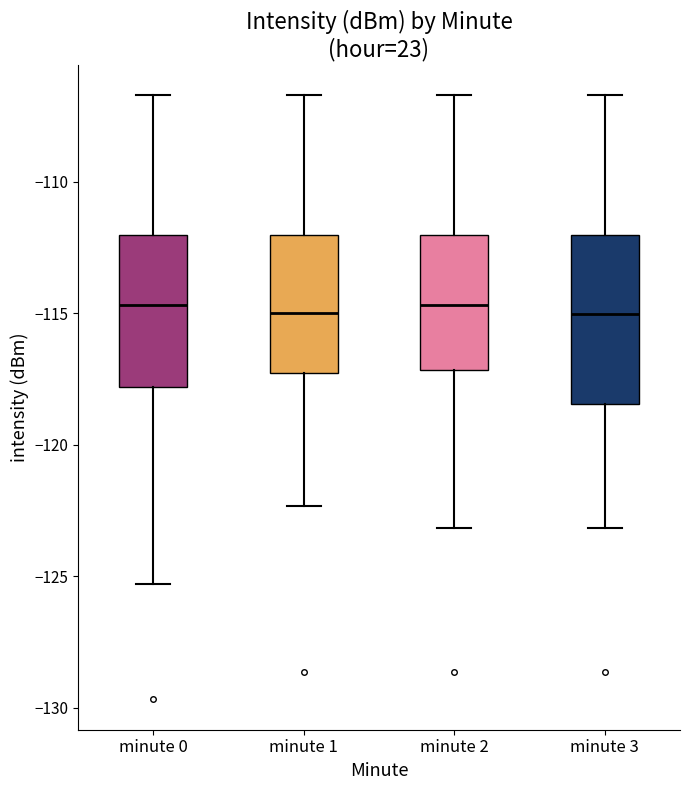

Where does the lower whisker of the box for minute 1 end on the y-axis? The values are not printed on the chart, so give them approximately, as read against the axis.

-122.5